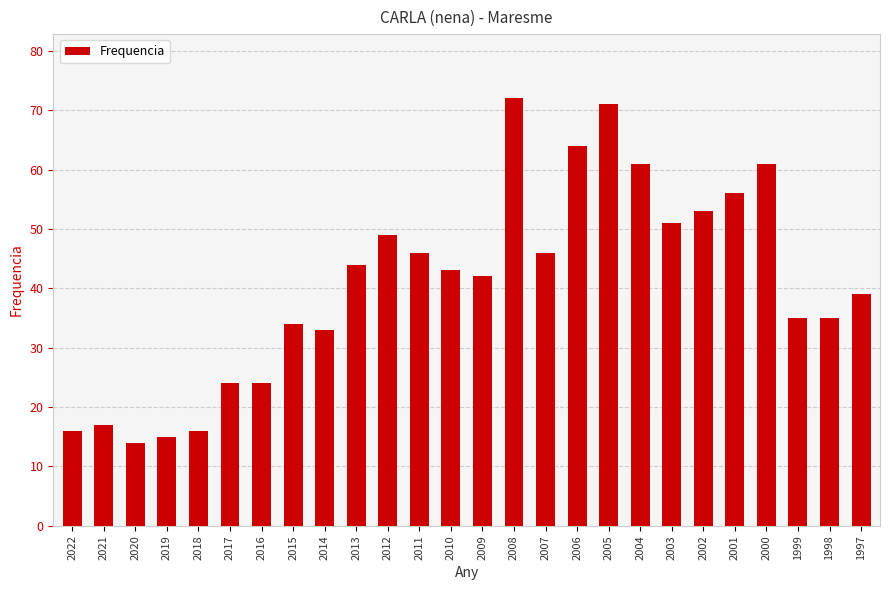

At which label is the value closest to 43?

2010